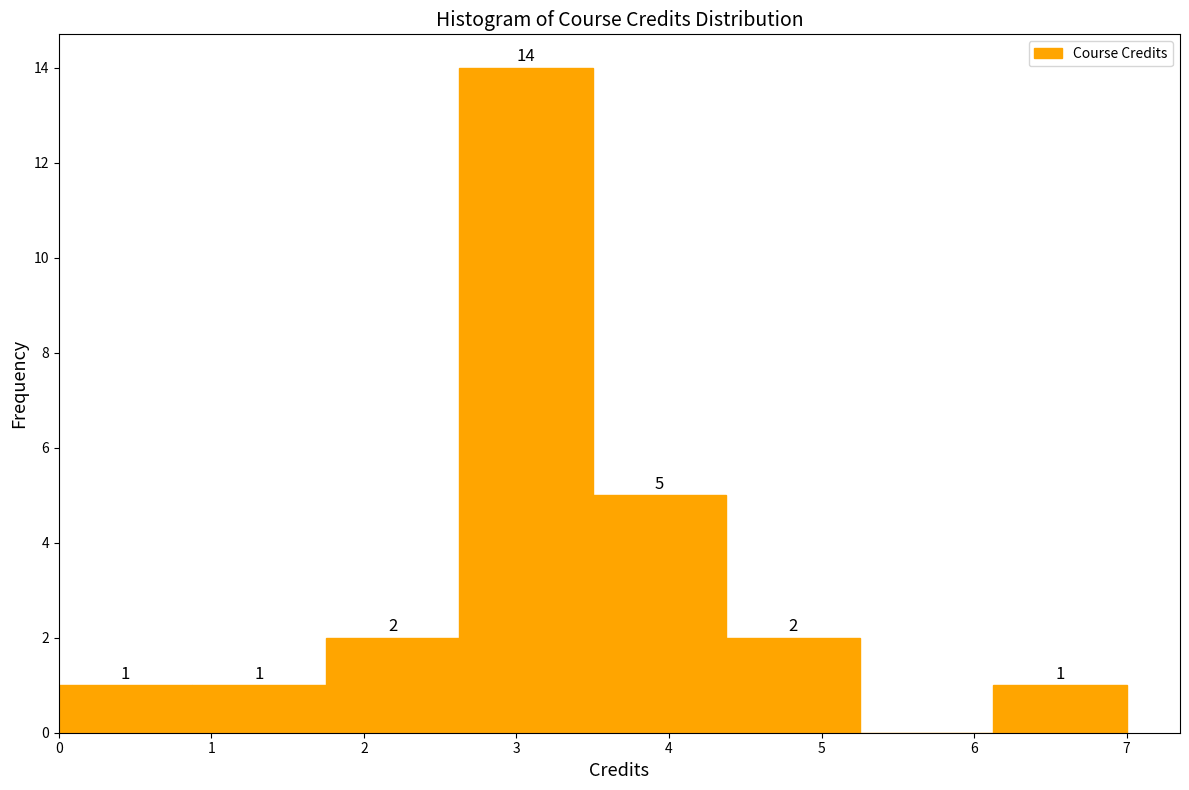

Which range on the x-axis has the tallest bar?

2.6 to 3.5